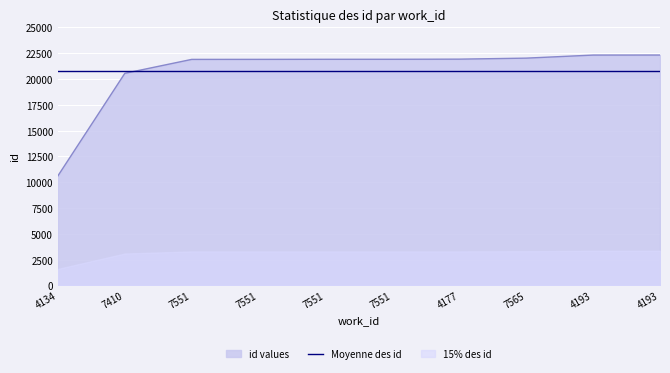

Rank the categories by value from highest to lowest.

4193, 4193, 7565, 4177, 7551, 7551, 7551, 7551, 7410, 4134